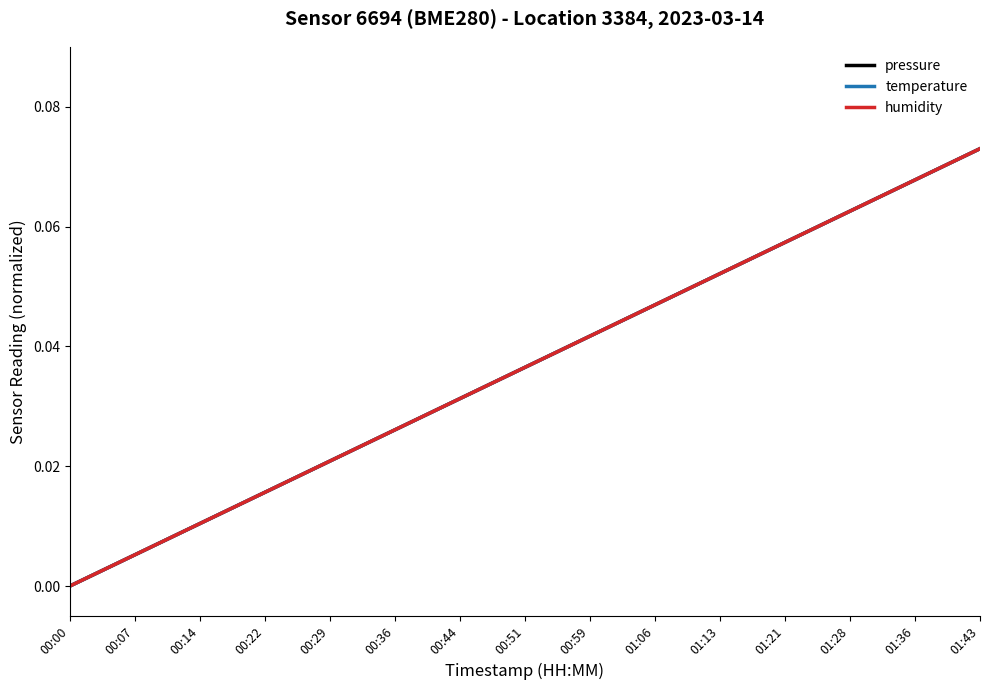

At which category is the sum across all series the highest?

01:43